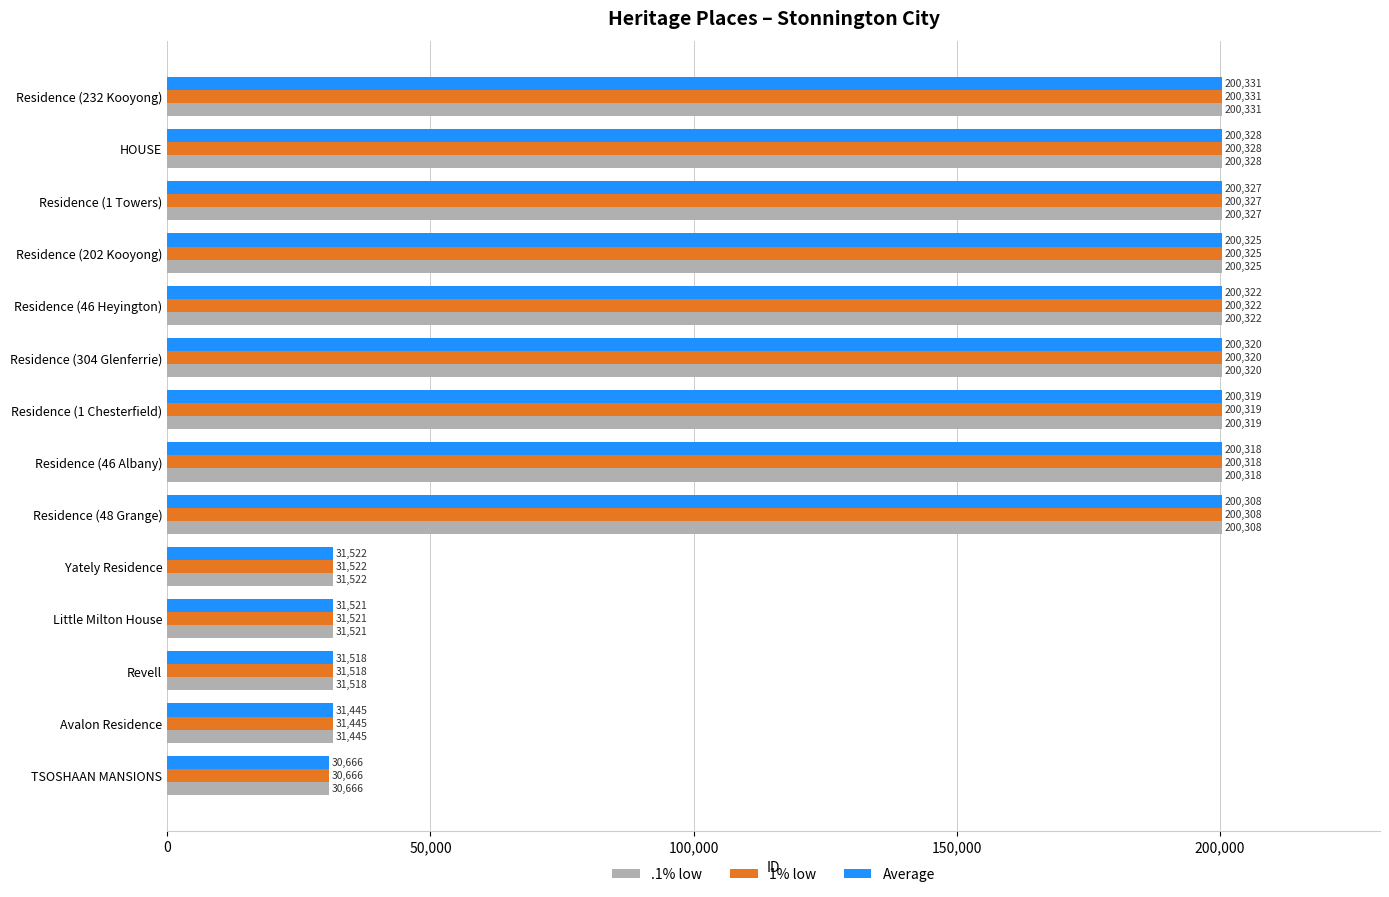

List the labels in order of 1% low value, largest first.

Residence (232 Kooyong), HOUSE, Residence (1 Towers), Residence (202 Kooyong), Residence (46 Heyington), Residence (304 Glenferrie), Residence (1 Chesterfield), Residence (46 Albany), Residence (48 Grange), Yately Residence, Little Milton House, Revell, Avalon Residence, TSOSHAAN MANSIONS